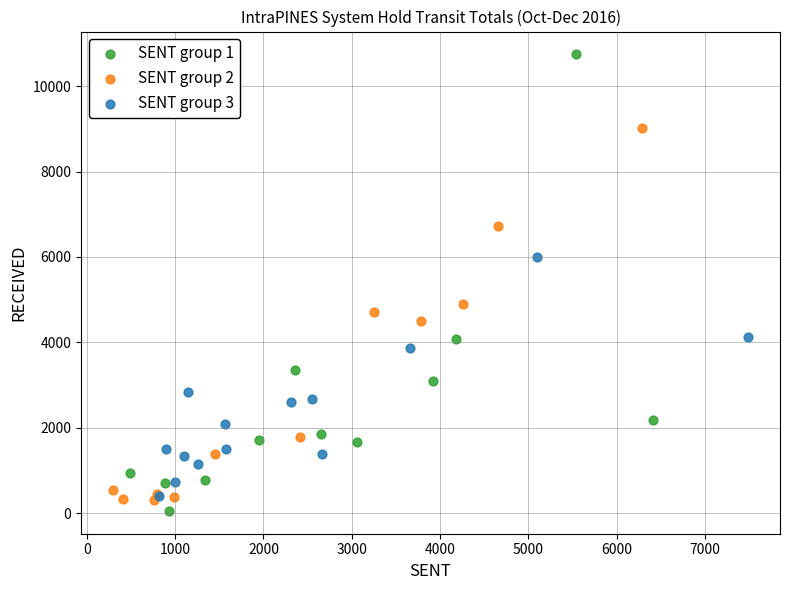

Which series contains the highest Y value?

SENT group 1